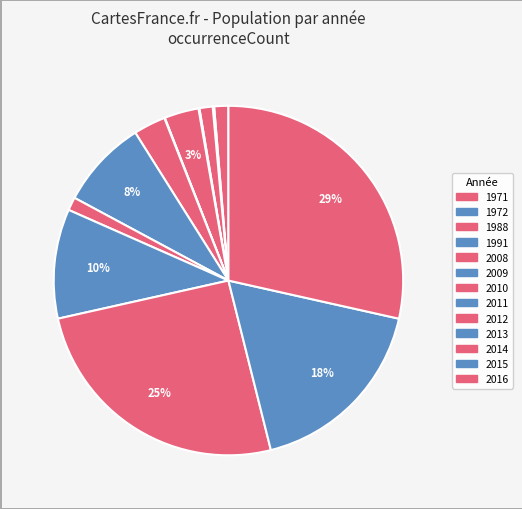

Is it true that 2014 is 25% of the pie?

True